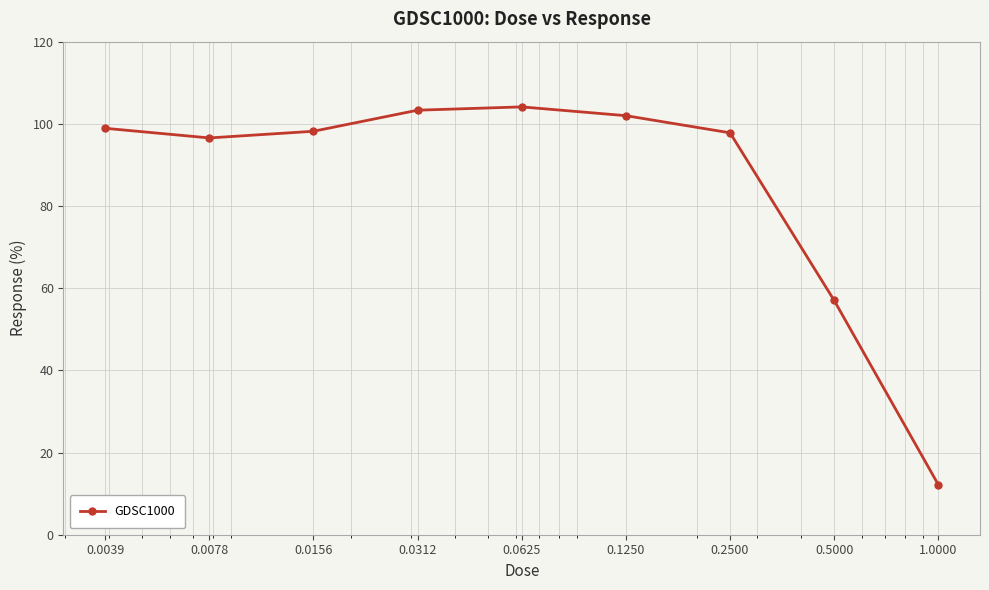

How many distinct data groups are displayed?

1